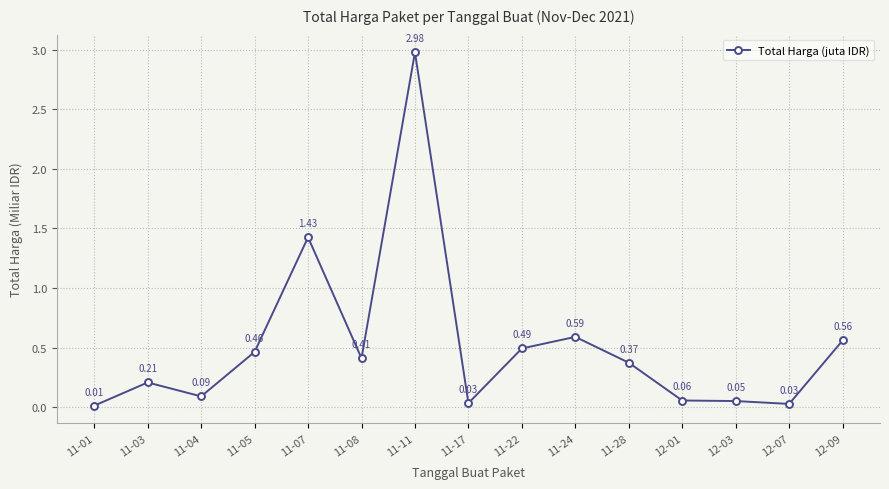

True or false: the data has more than 2 interior local peaks.

True